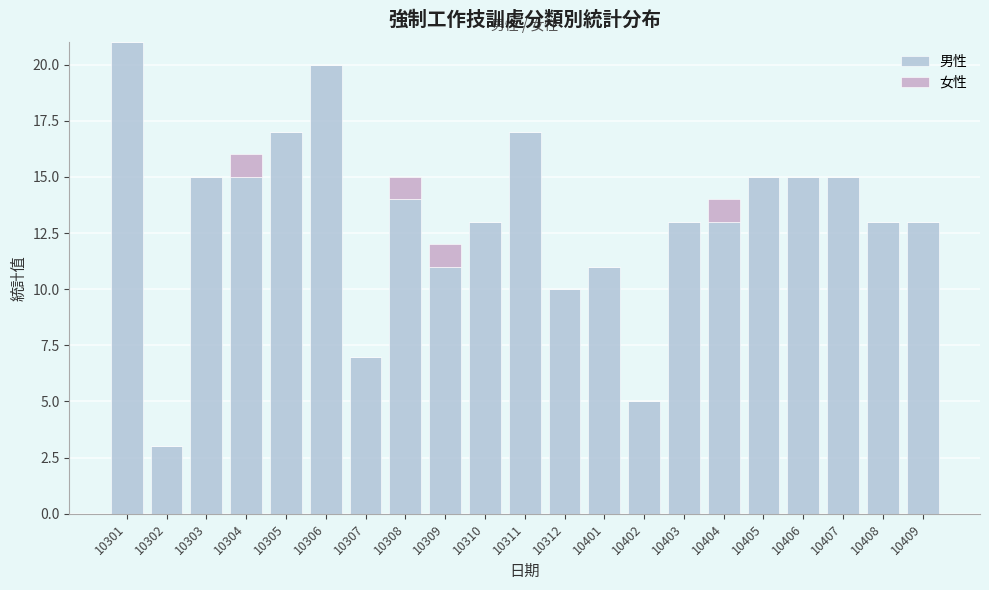

Is it true that 男性 equals 13 at 10310?

True